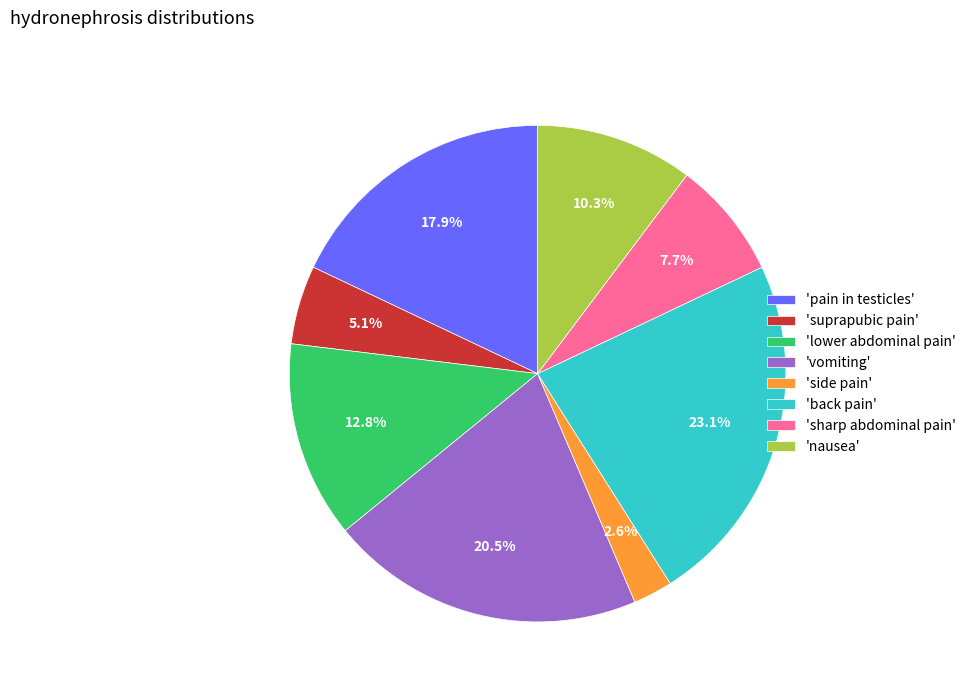

What is the total percentage of 'suprapubic pain' and 'back pain'?

28.2%